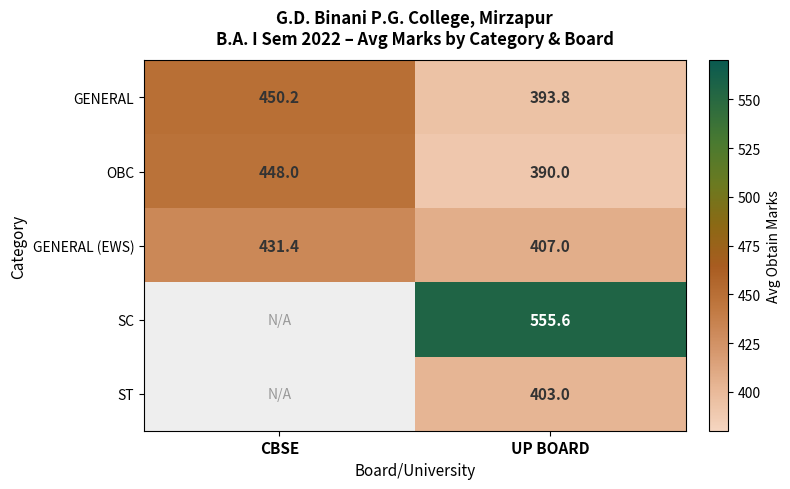

What is the average value of the GENERAL (EWS) series?

419.2